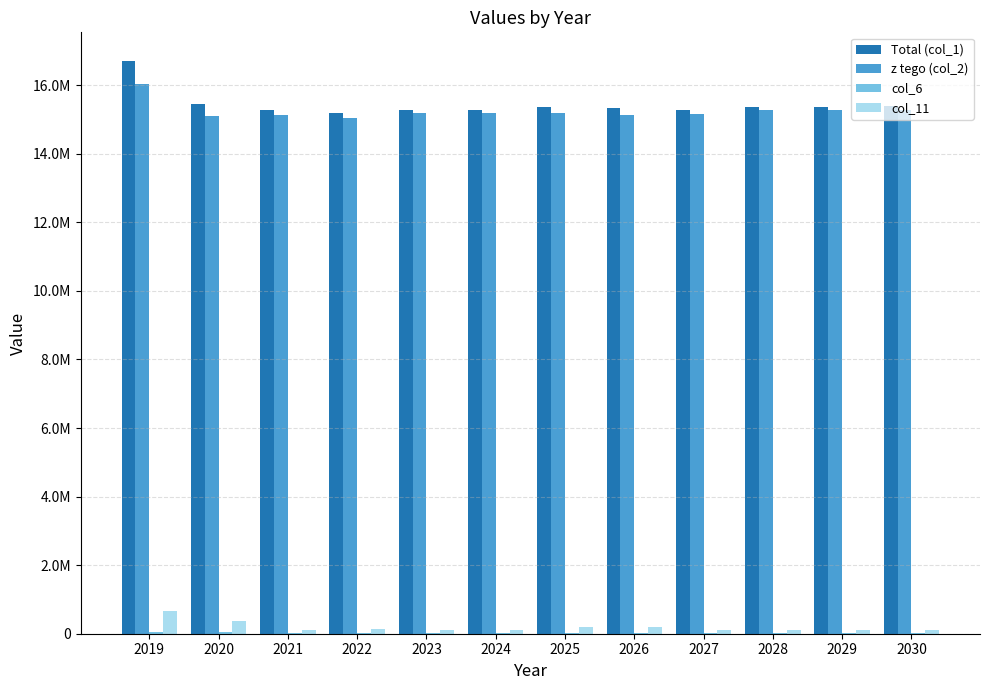

Are the bars grouped side by side (vs. stacked)?

Yes